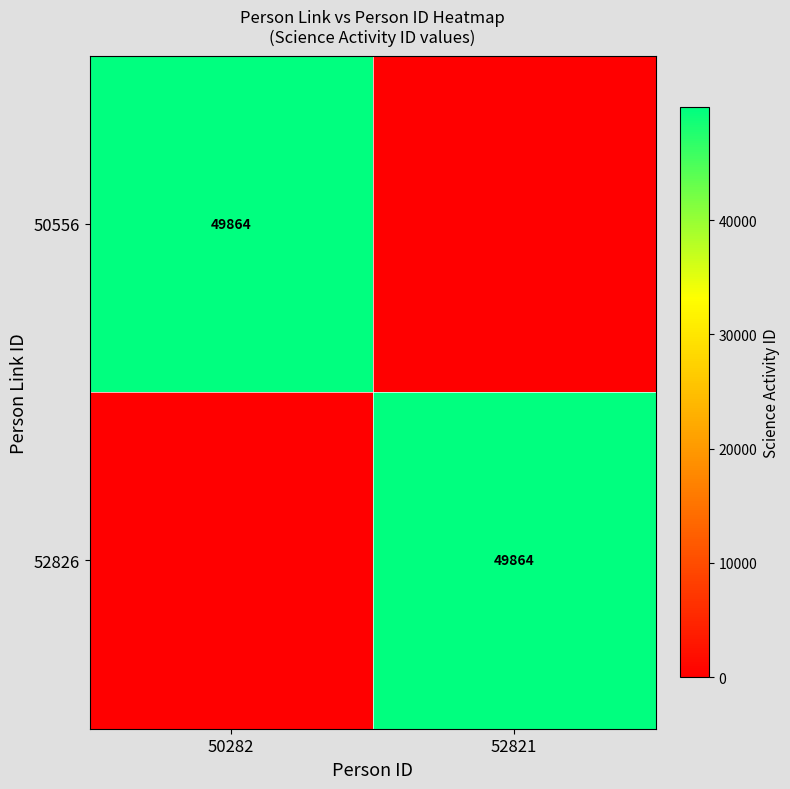

True or false: 52826 has a value of 20510 at 52821.

False